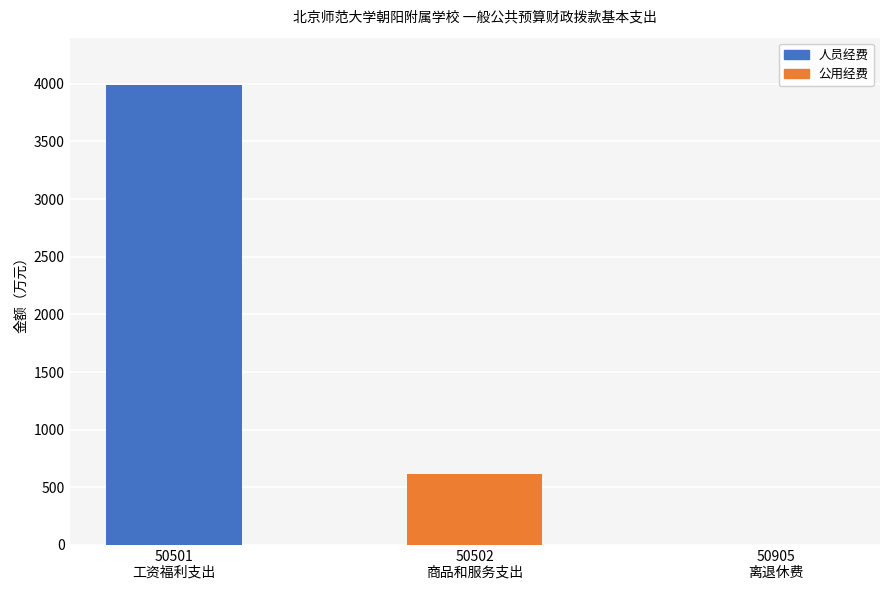

Is it true that 人员经费 equals 3988.2 at 50501
工资福利支出?

True